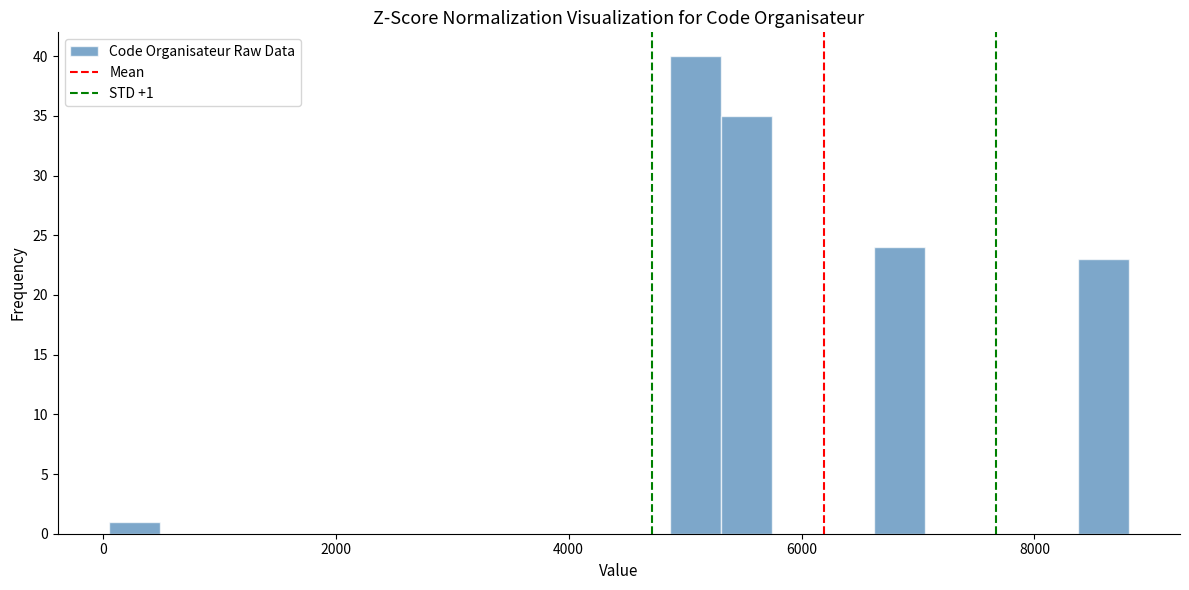

Read against the x-axis, roughly where is the centre of the tallest bar?

5000